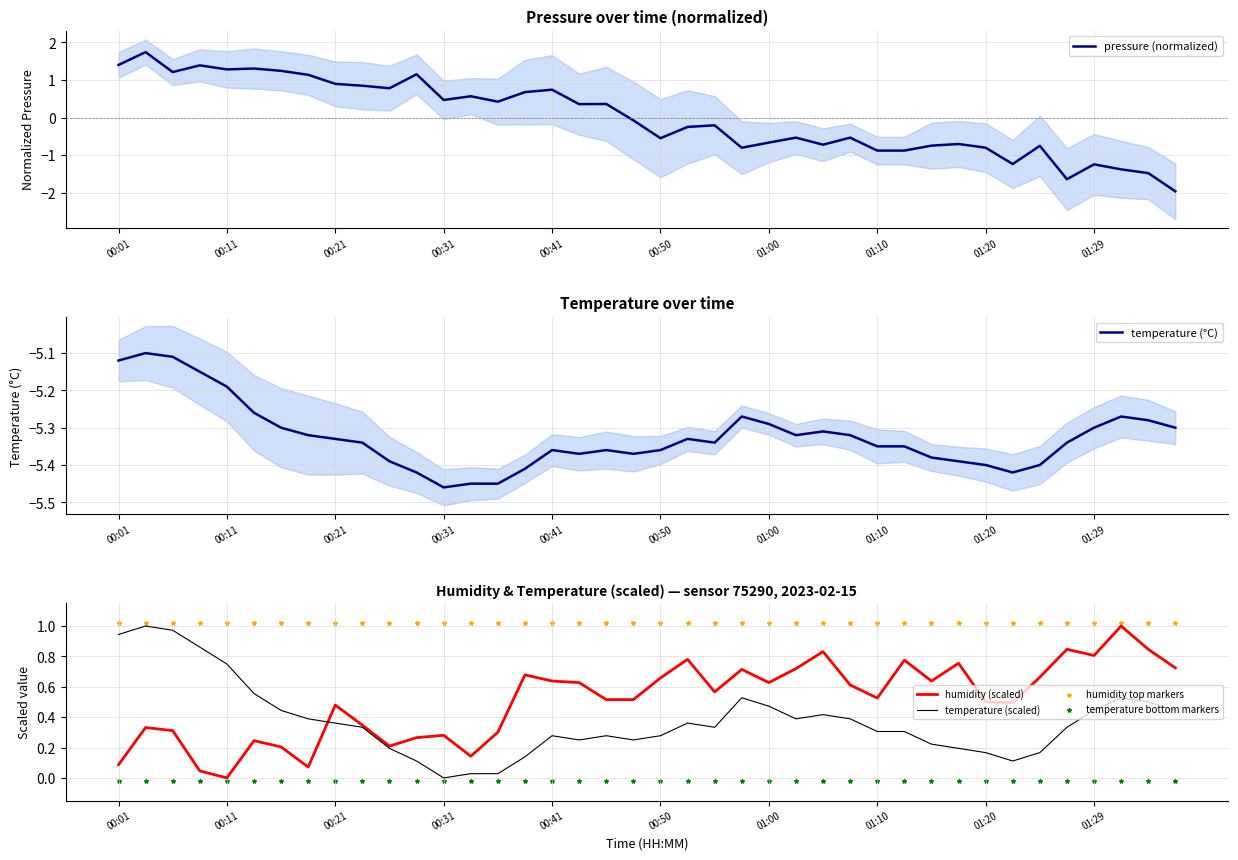

At which label does temperature (scaled) reach its minimum?

00:31